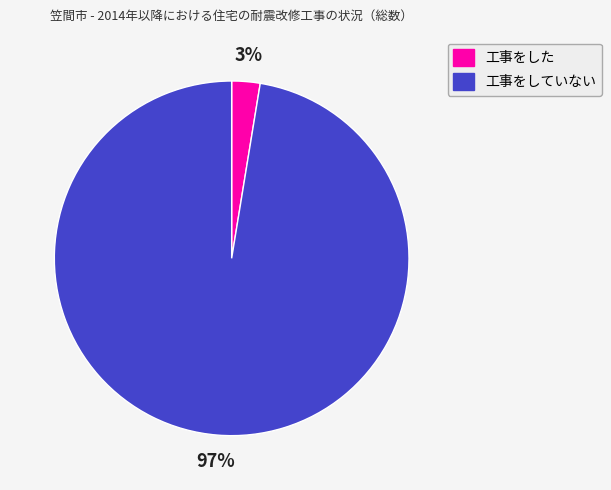

The 工事をした slice represents 3% of the pie. True or false?

True